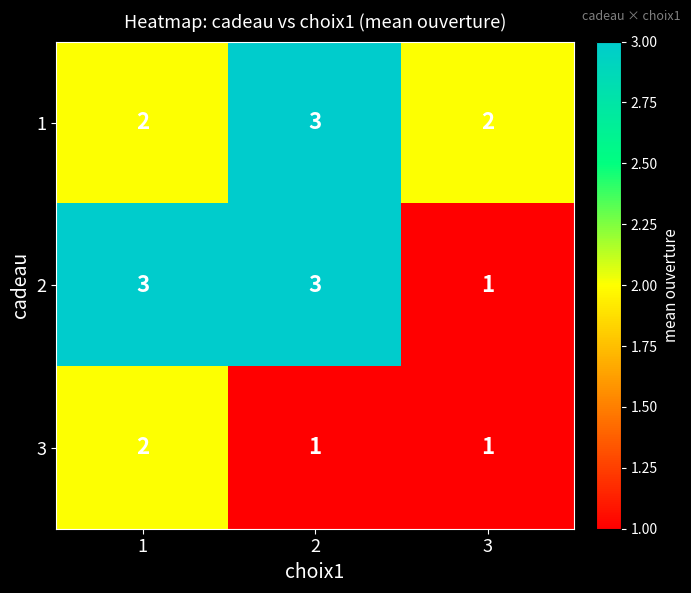

What is the greatest value displayed?

3